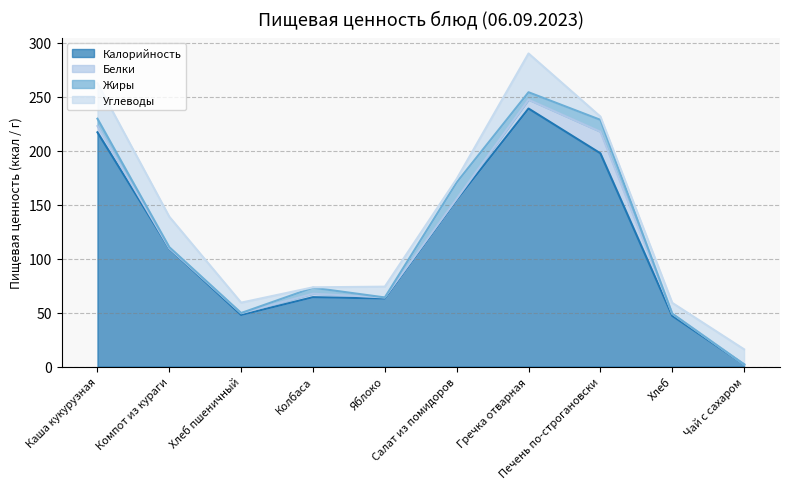

How many data points does each series have?

10